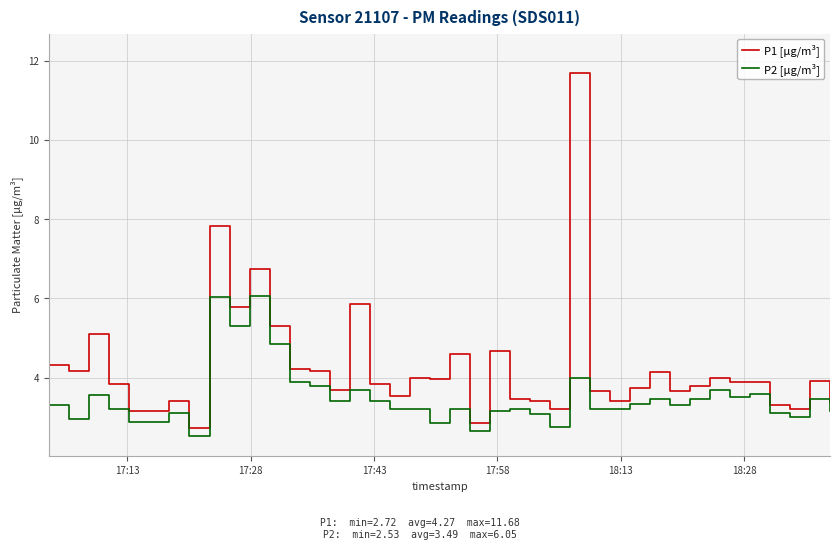

Which series has the largest total across all categories?

P1 [µg/m³]